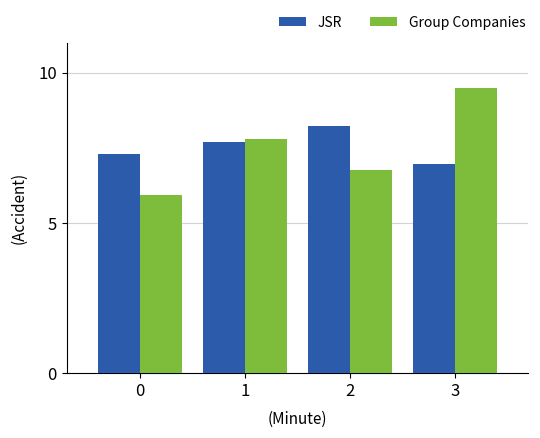

The JSR series shows 13.3 at 1. True or false?

False